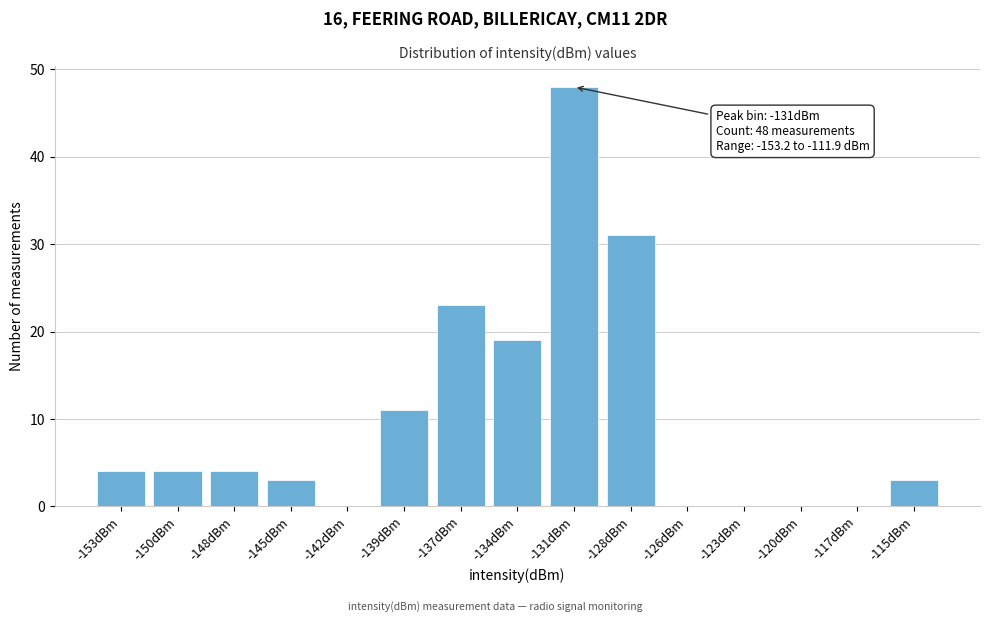

Reading right to left, transcribe all the data shown in this chart.

-115dBm=3	-117dBm=0	-120dBm=0	-123dBm=0	-126dBm=0	-128dBm=31	-131dBm=48	-134dBm=19	-137dBm=23	-139dBm=11	-142dBm=0	-145dBm=3	-148dBm=4	-150dBm=4	-153dBm=4